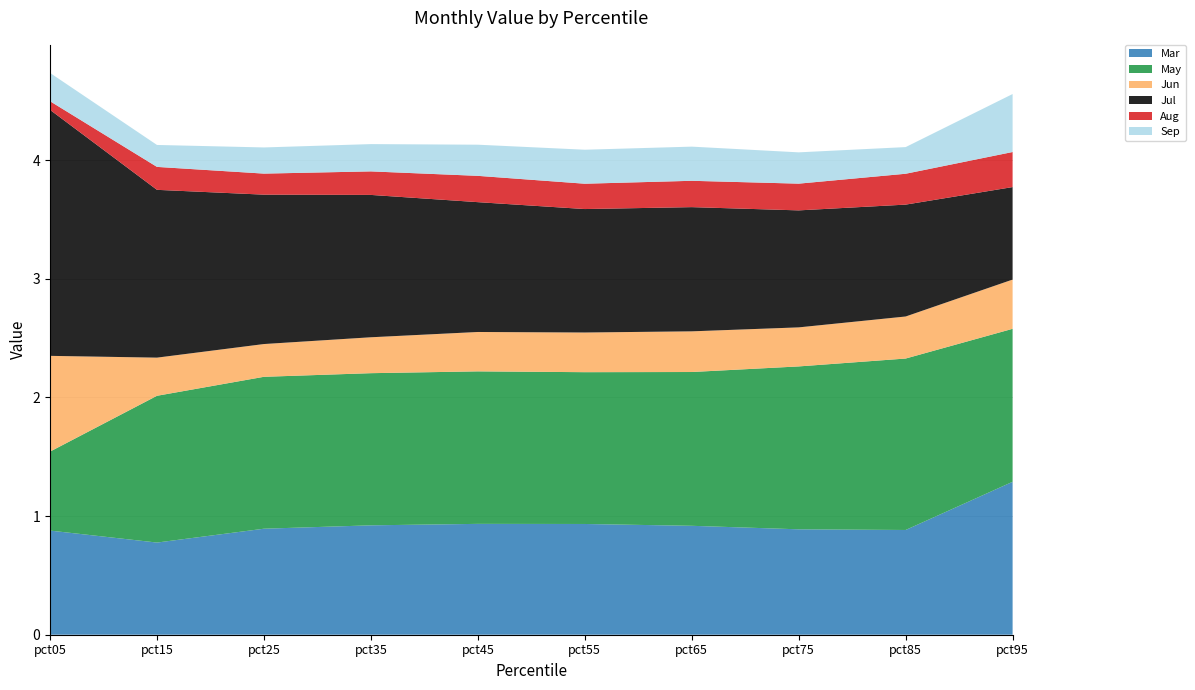

Reading left to right, extract all data points from this chart.

Mar: 0.9	0.8	0.9	0.9	0.9	0.9	0.9	0.9	0.9	1.3
May: 0.7	1.2	1.3	1.3	1.3	1.3	1.3	1.4	1.4	1.3
Jun: 0.8	0.3	0.3	0.3	0.3	0.3	0.3	0.3	0.4	0.4
Jul: 2.1	1.4	1.3	1.2	1.1	1.0	1.0	1.0	0.9	0.8
Aug: 0.1	0.2	0.2	0.2	0.2	0.2	0.2	0.2	0.3	0.3
Sep: 0.2	0.2	0.2	0.2	0.3	0.3	0.3	0.3	0.2	0.5